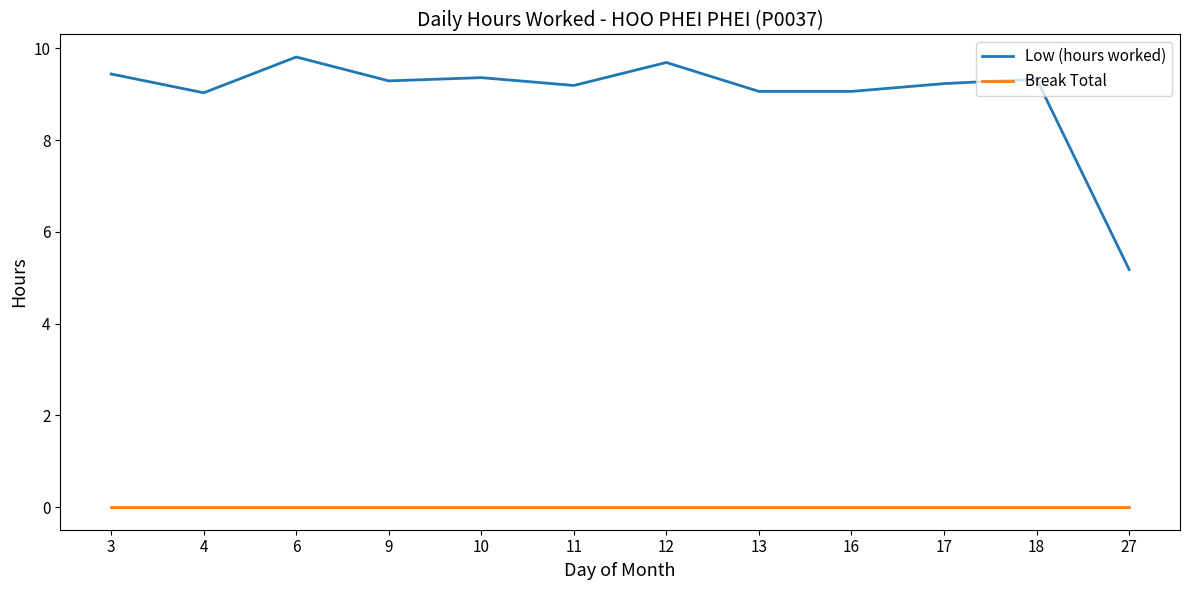

What is the total value across all series at 27?

5.2